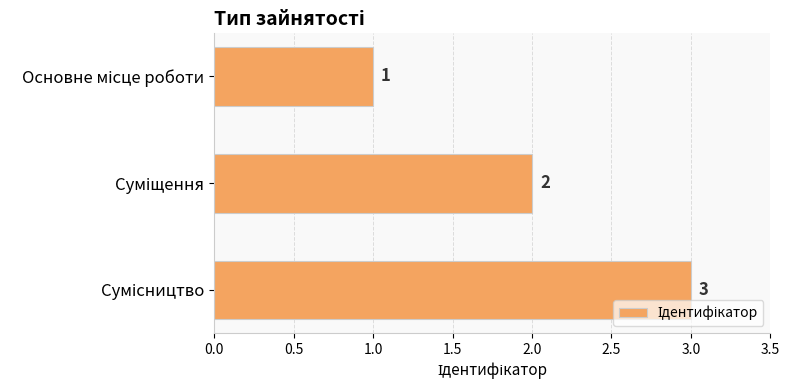

What is the greatest value displayed?

3